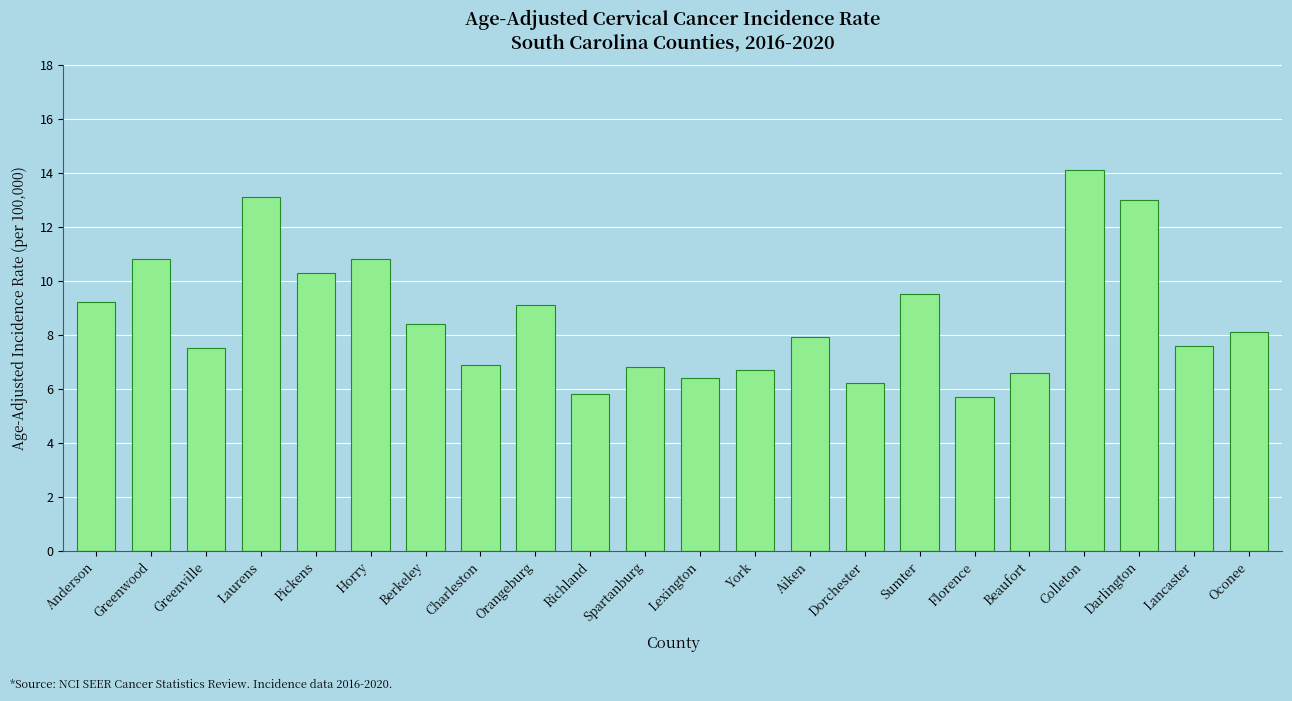

How many values exceed 8?

11